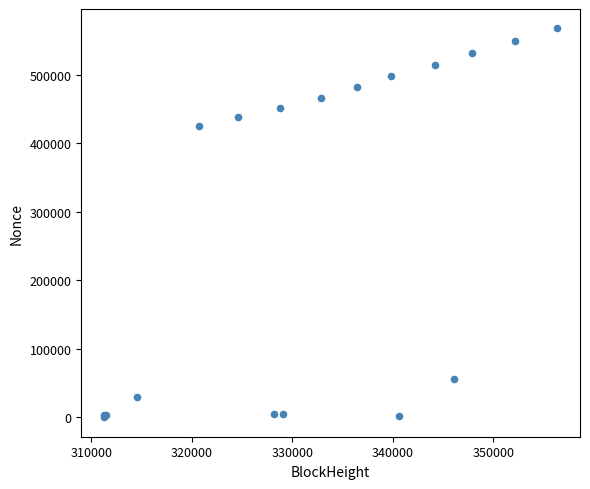

What Y value in the scatter plot is closest to 283981?

425442